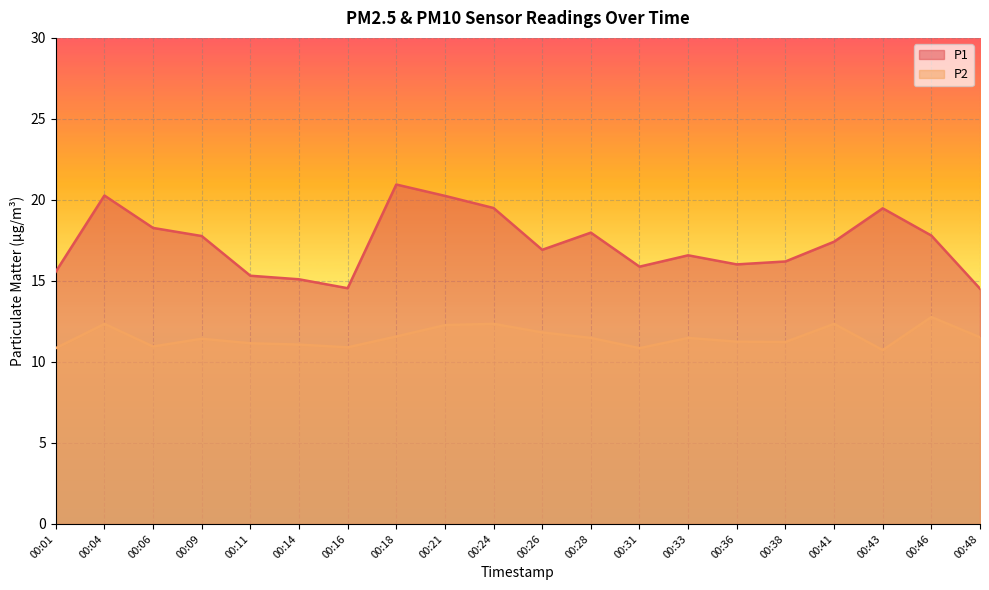

Reading right to left, what are all the values shown in this chart?

P1: 00:48=14.5	00:46=17.8	00:43=19.5	00:41=17.4	00:38=16.2	00:36=16.0	00:33=16.6	00:31=15.9	00:28=18.0	00:26=16.9	00:24=19.5	00:21=20.2	00:18=20.9	00:16=14.6	00:14=15.1	00:11=15.3	00:09=17.8	00:06=18.3	00:04=20.3	00:01=15.6
P2: 00:48=11.5	00:46=12.8	00:43=10.7	00:41=12.3	00:38=11.2	00:36=11.2	00:33=11.5	00:31=10.8	00:28=11.5	00:26=11.8	00:24=12.3	00:21=12.3	00:18=11.6	00:16=10.9	00:14=11.1	00:11=11.2	00:09=11.4	00:06=10.9	00:04=12.3	00:01=10.8